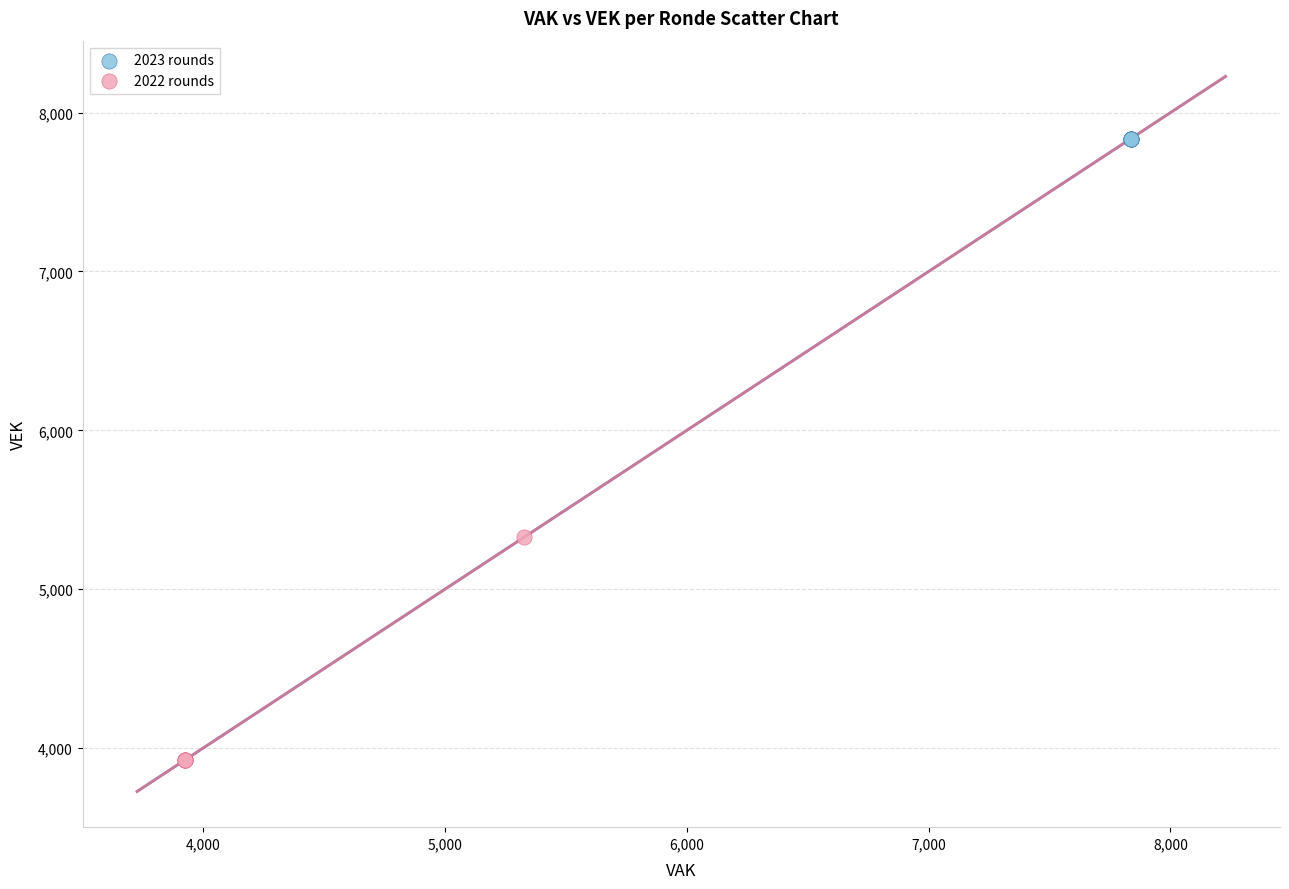

Which series reaches the maximum Y coordinate?

2023 rounds